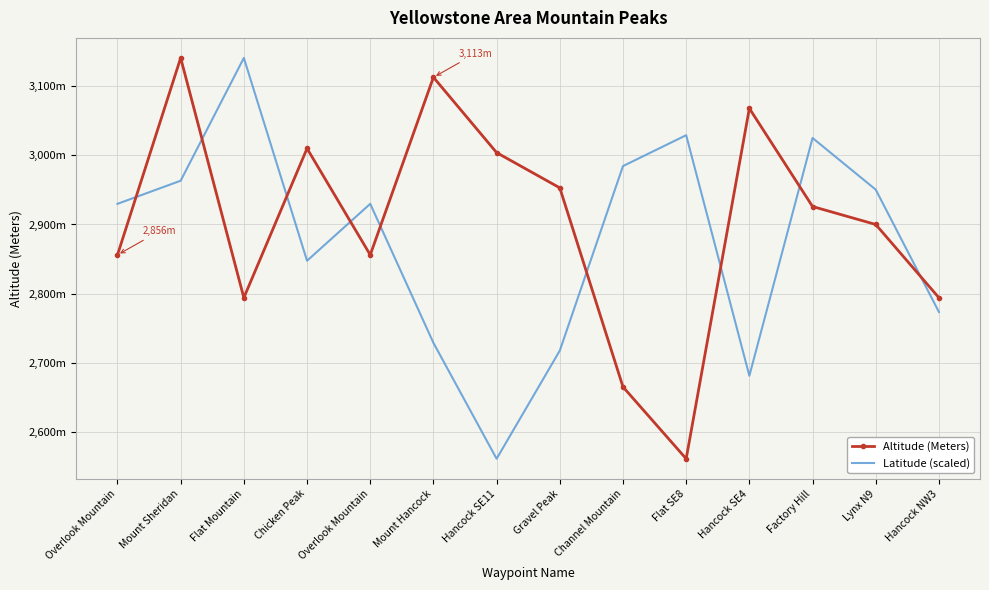

True or false: Altitude (Meters) has more than 0 points higher than both neighbors.

True